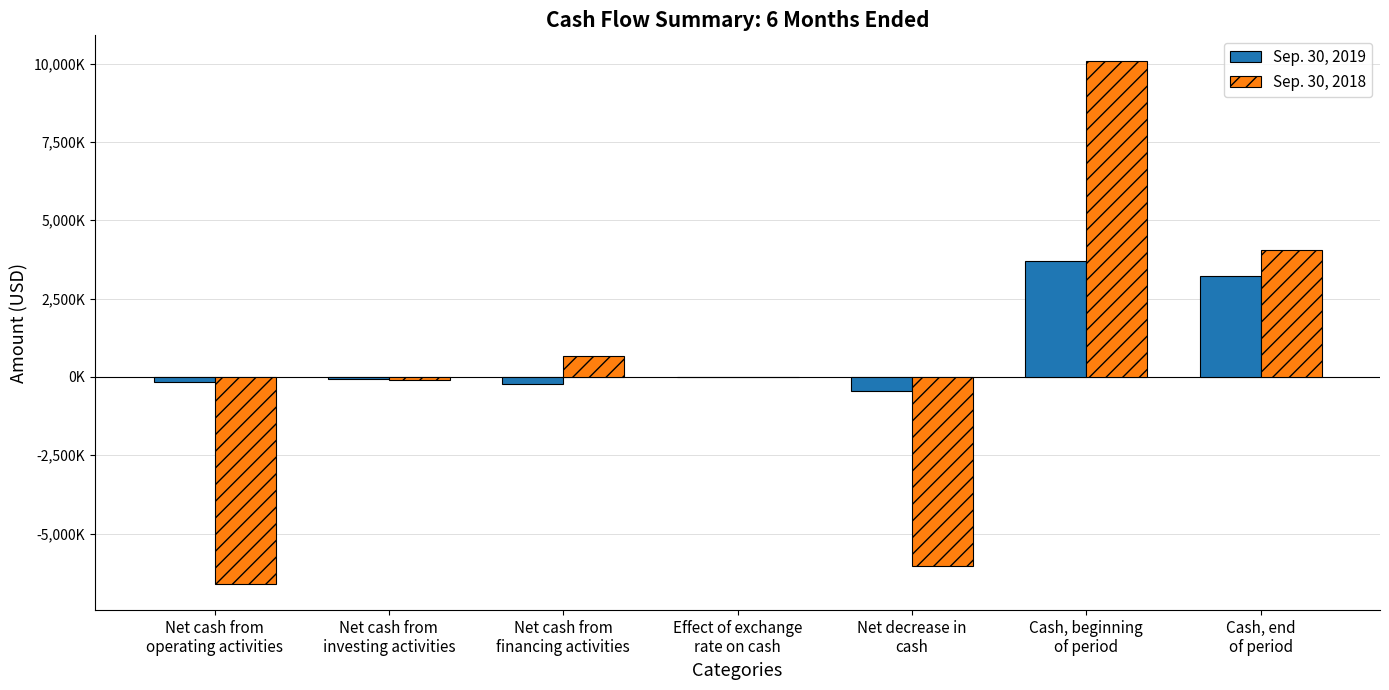

What are all the series names shown in the legend?

Sep. 30, 2019, Sep. 30, 2018